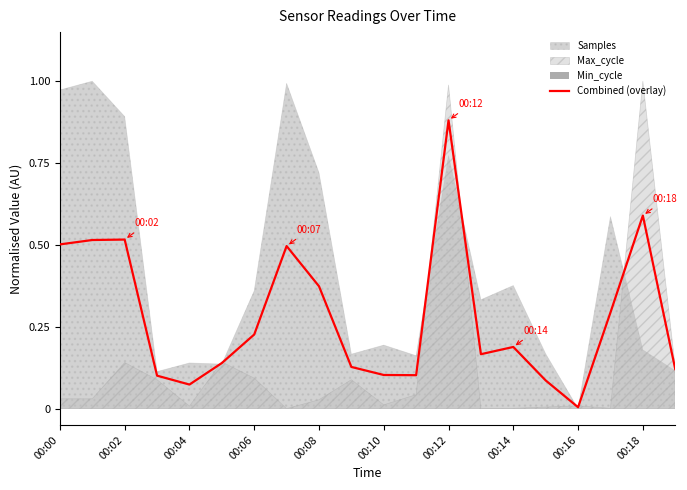

What is the approximate value at 00:00?

0.5